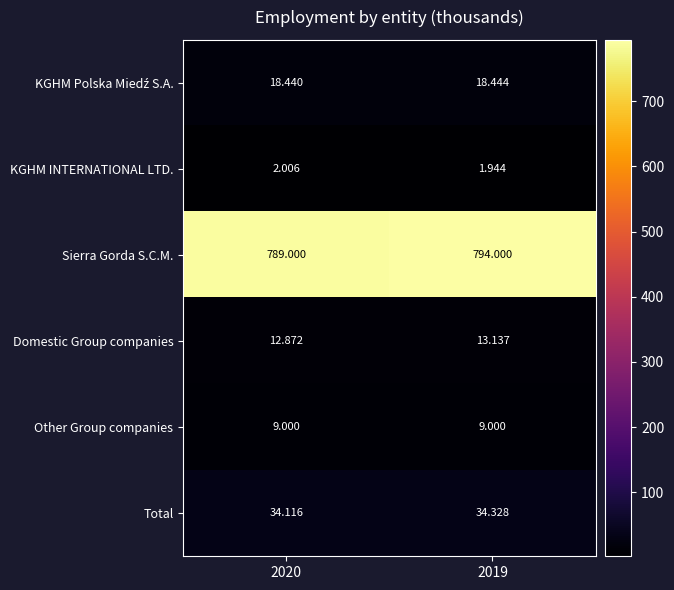

Which series has the largest total across all categories?

Sierra Gorda S.C.M.